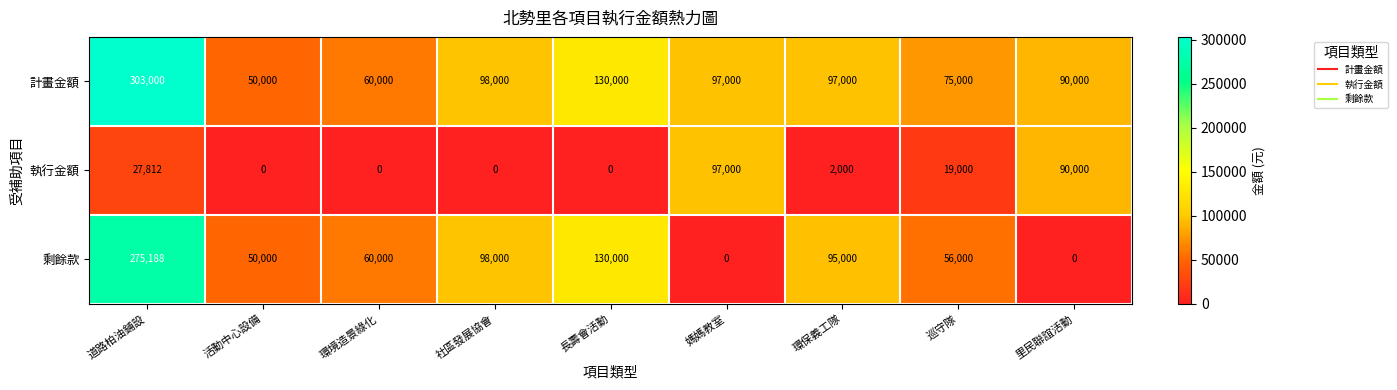

What is the difference between the 執行金額 values at 道路柏油鋪設 and 媽媽教室?

69188